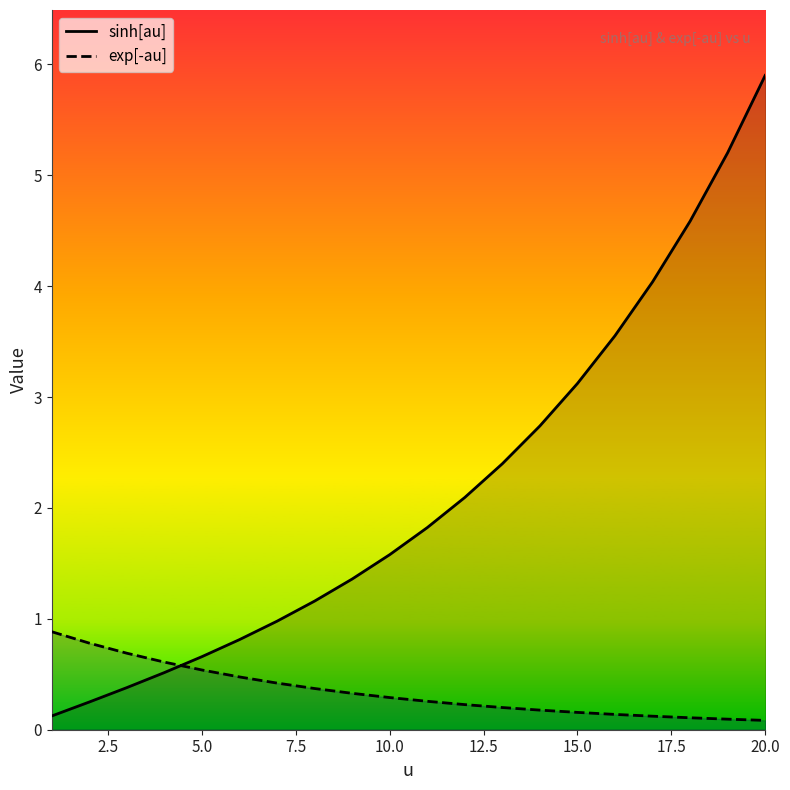

What is the maximum value shown in the chart?

5.9